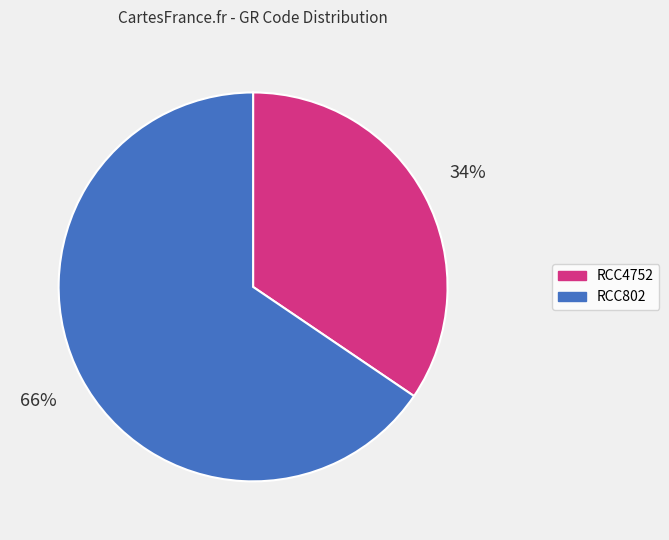

Do RCC4752 and RCC802 together represent more than half of the pie?

Yes